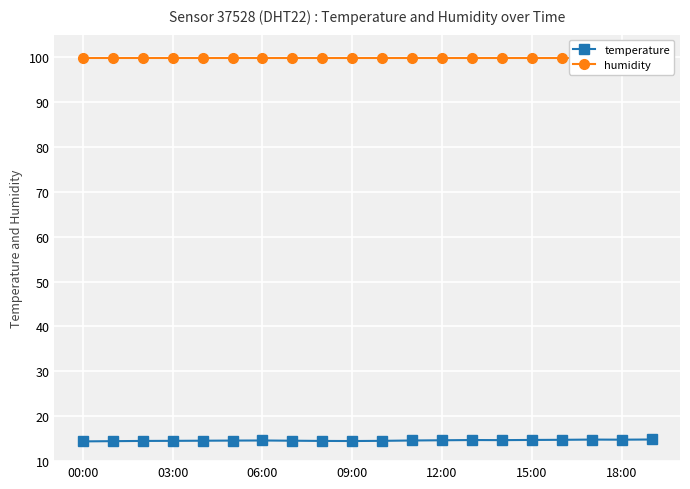

True or false: temperature and humidity cross at least once.

False